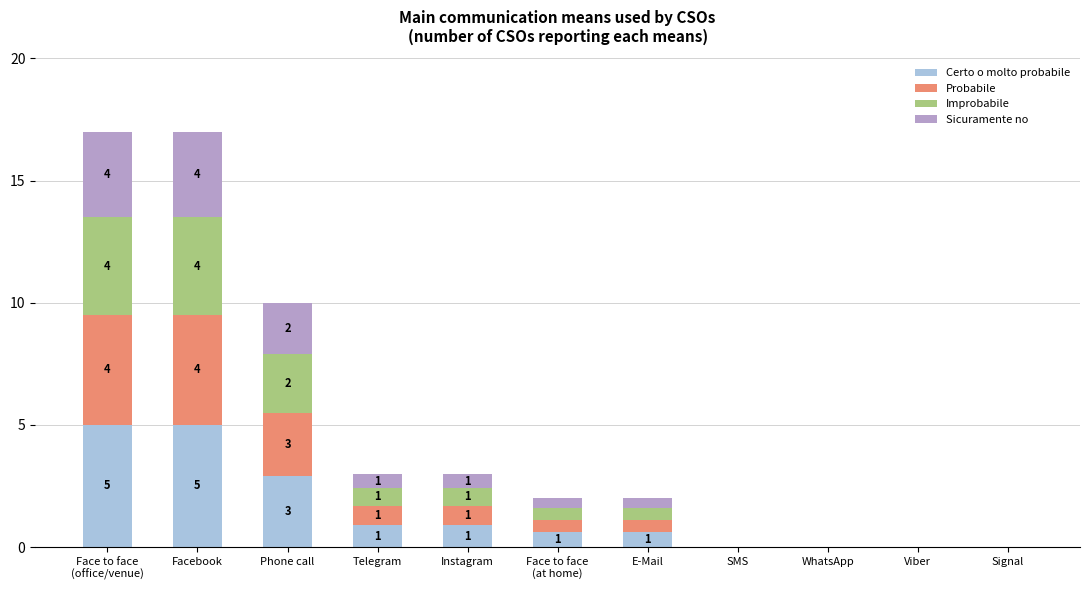

The value of Certo o molto probabile at Signal is -2.7. True or false?

False